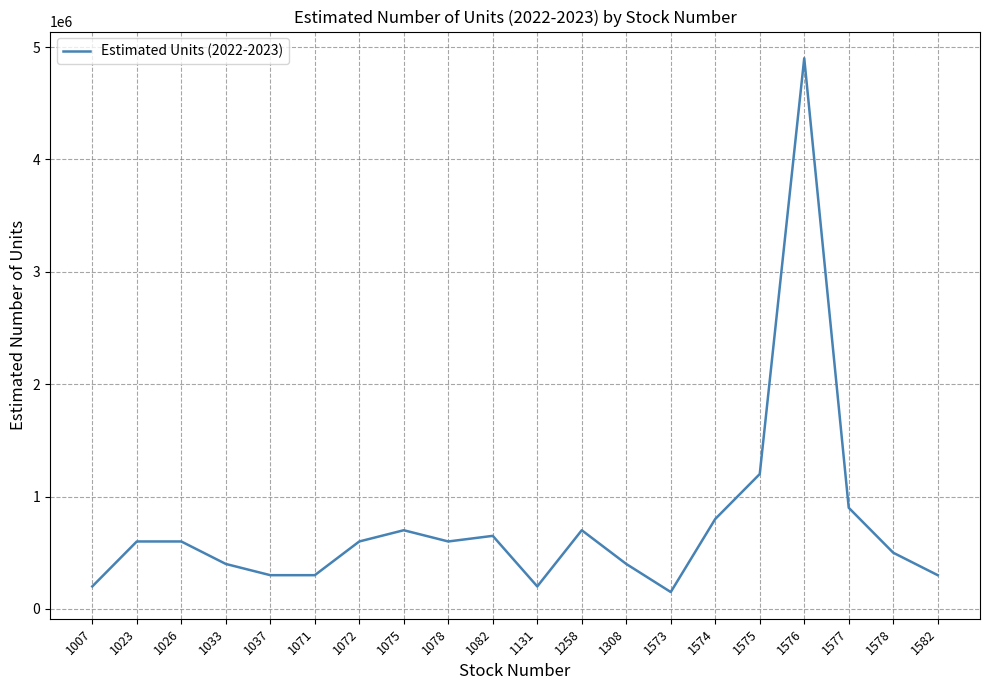

At which label is the value closest to 2525000?

1575